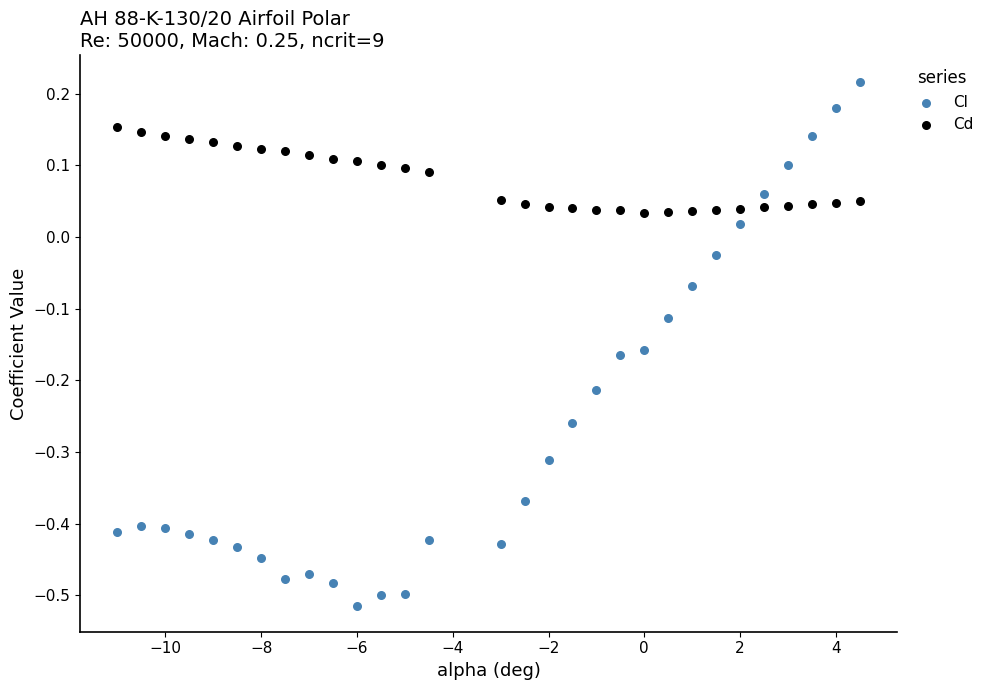

Which series contains the highest Y value?

Cl